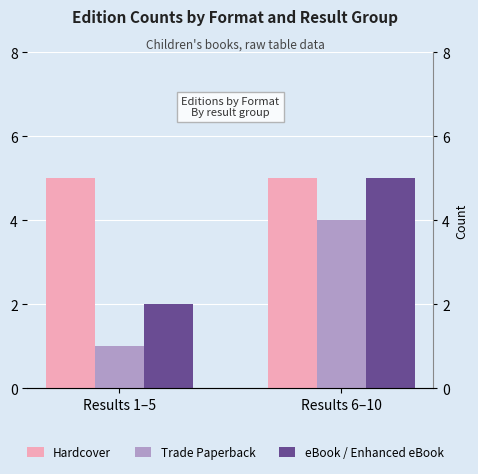

Reading left to right, what are all the values shown in this chart?

Hardcover: Results 1–5=5	Results 6–10=5
Trade Paperback: Results 1–5=1	Results 6–10=4
eBook / Enhanced eBook: Results 1–5=2	Results 6–10=5